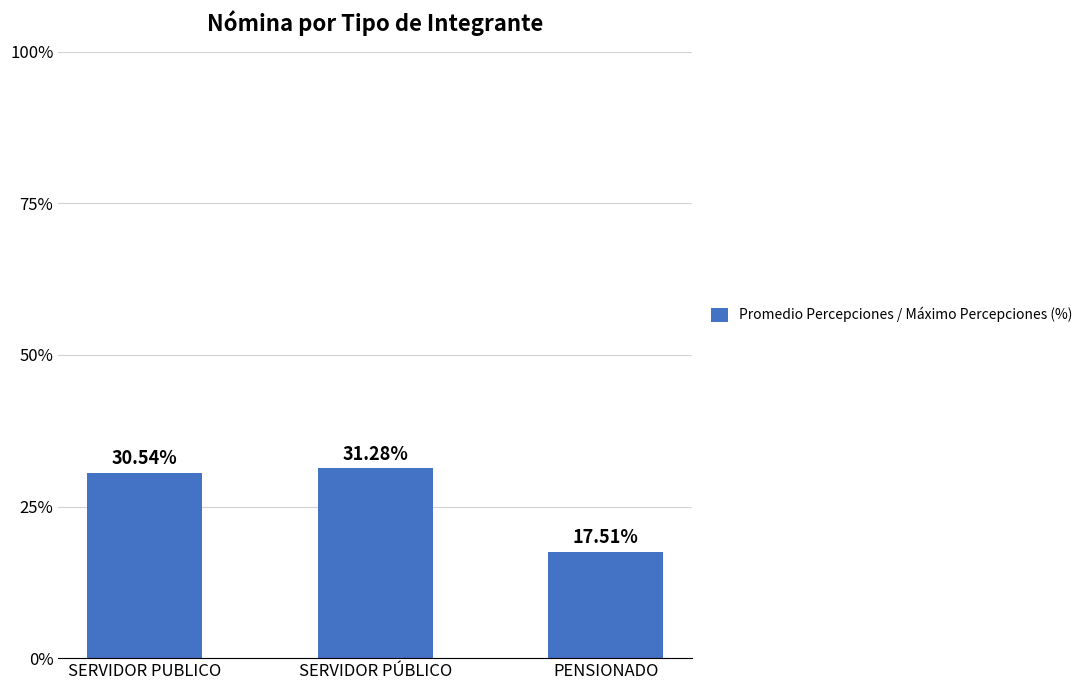

What is the ratio of the value at SERVIDOR PUBLICO to the value at SERVIDOR PÚBLICO?

1.0